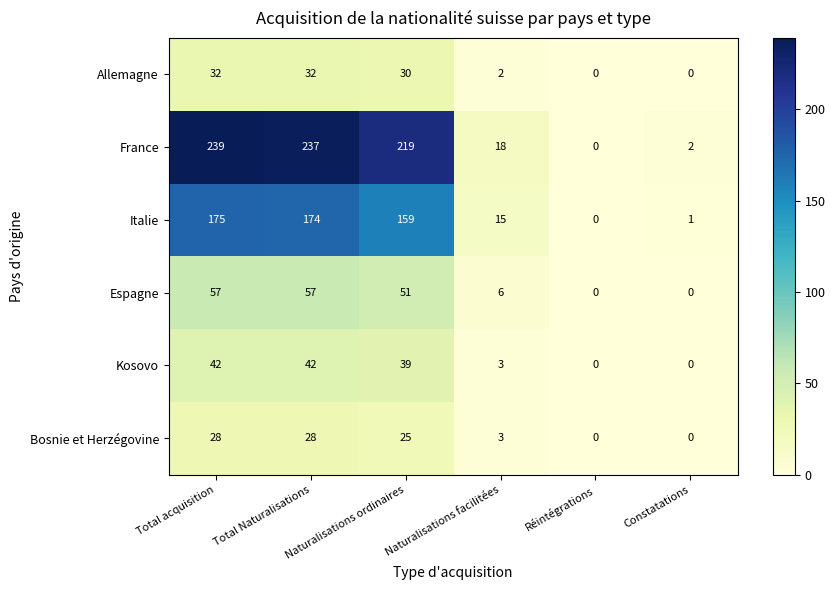

How many values in Bosnie et Herzégovine are above zero?

4